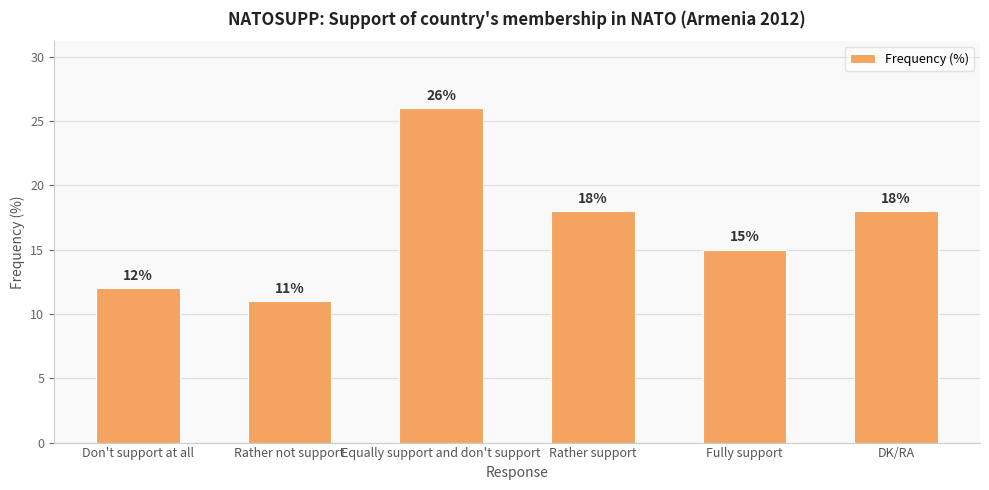

Does the chart contain any negative values?

No